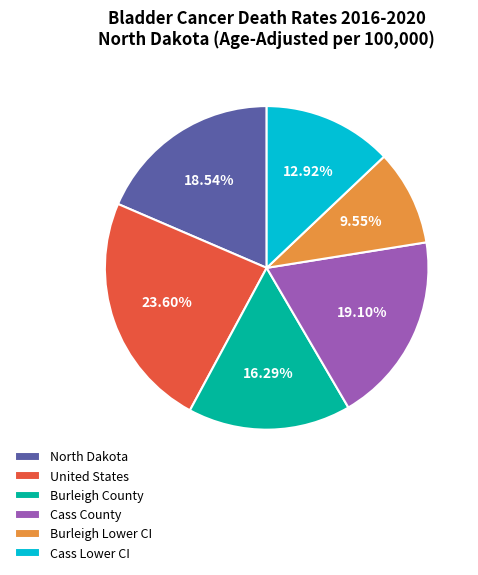

Rank the categories by value from lowest to highest.

Burleigh Lower CI, Cass Lower CI, Burleigh County, North Dakota, Cass County, United States